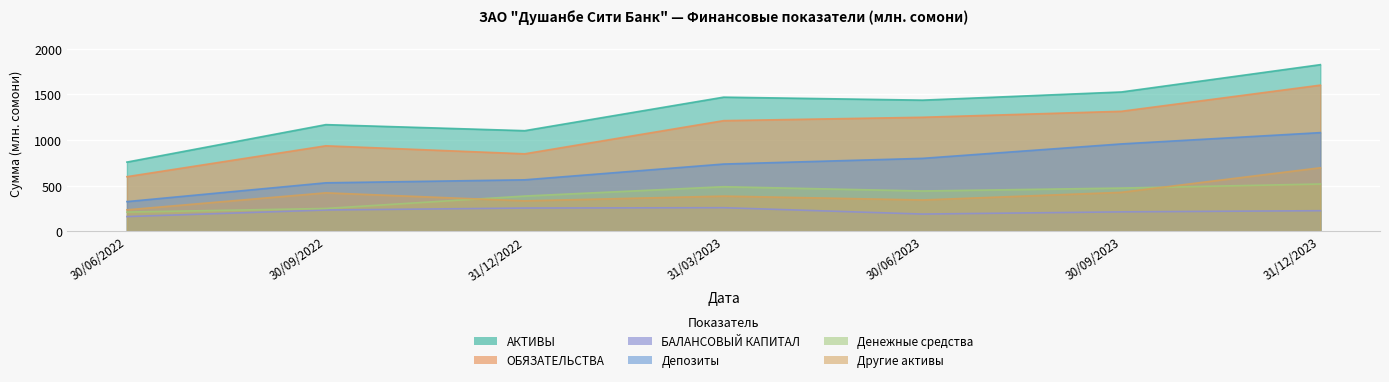

What is the difference between the Депозиты values at 31/03/2023 and 30/06/2023?

62.2